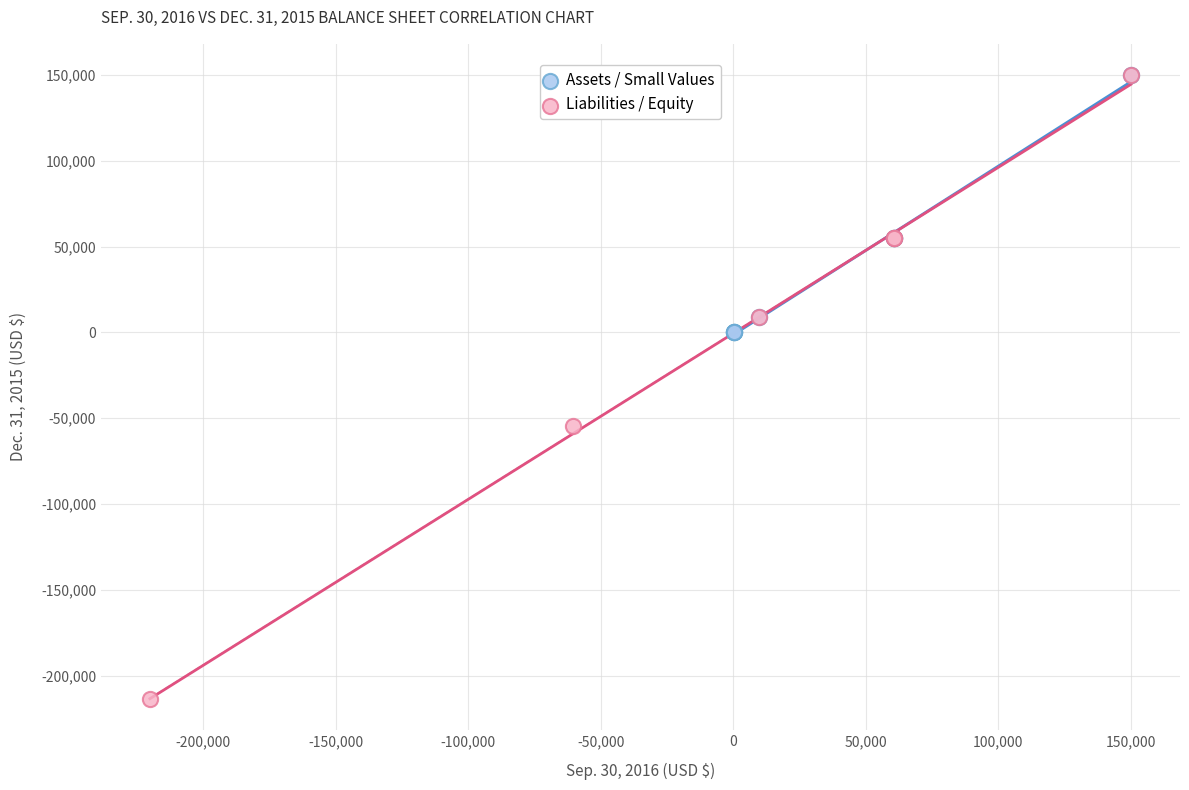

Which series has the largest Y range (max minus min)?

Liabilities / Equity